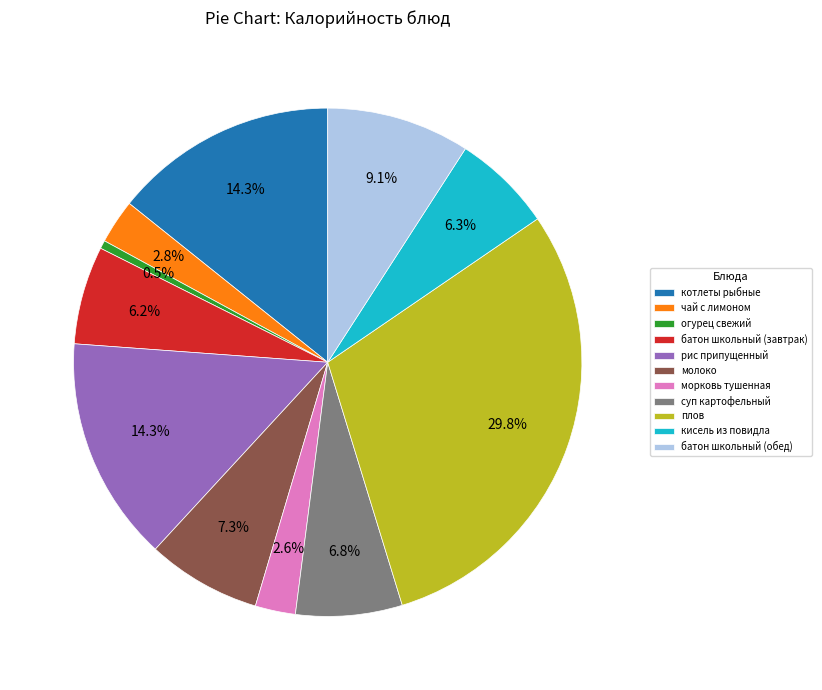

Count the number of slices in the pie.

11